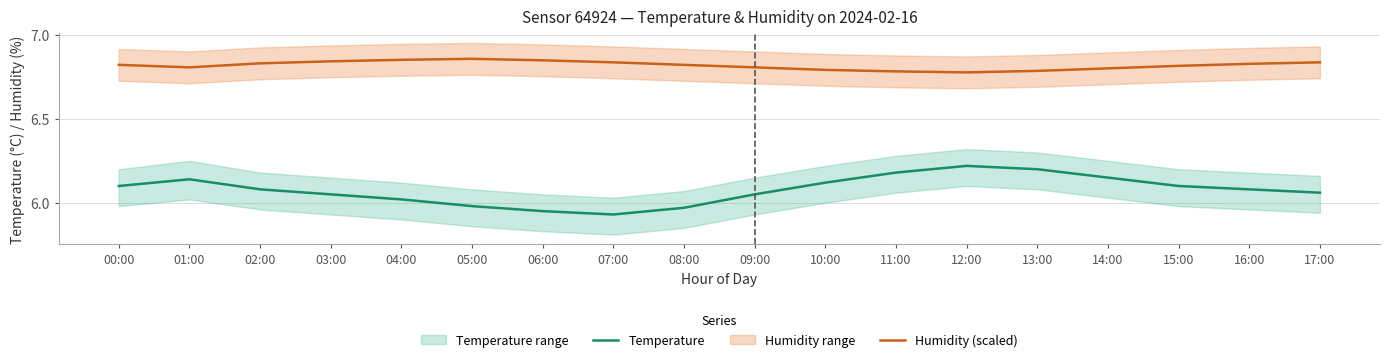

At which category is the sum across all series the highest?

12:00